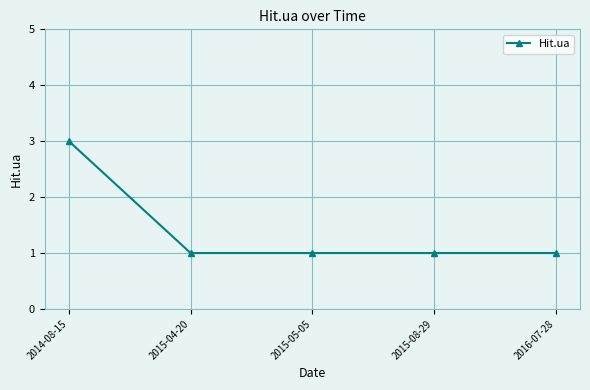

What position from the left is 2015-05-05?

3